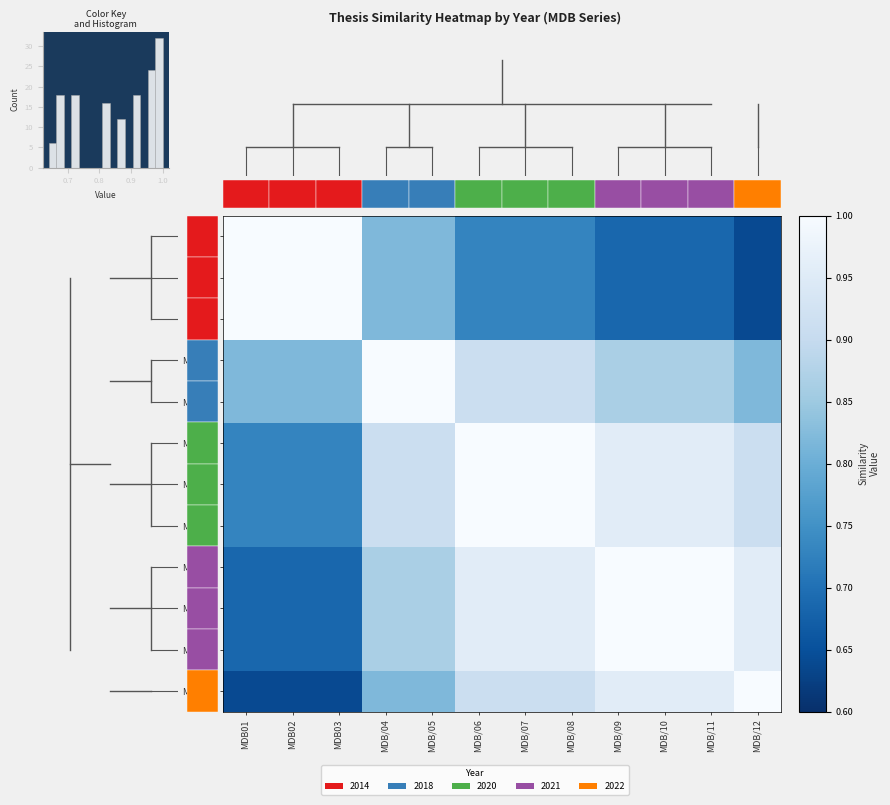

What is the total value across all series at MDB/11?

10.6